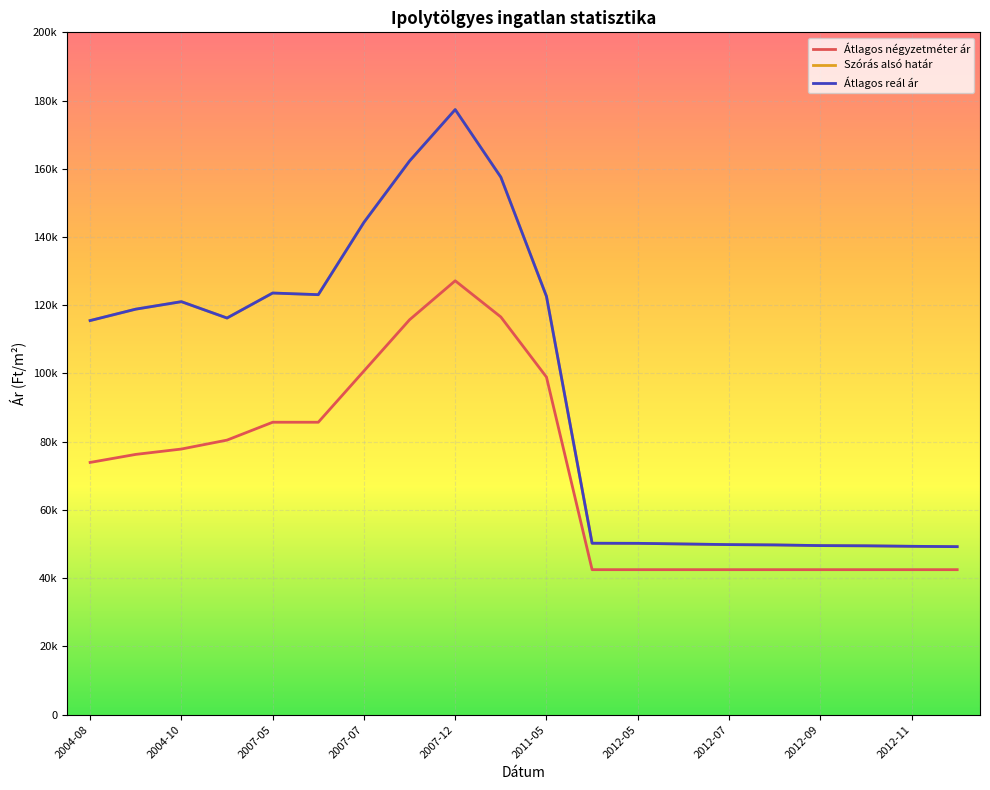

Is this an area chart (filled region under the line)?

No